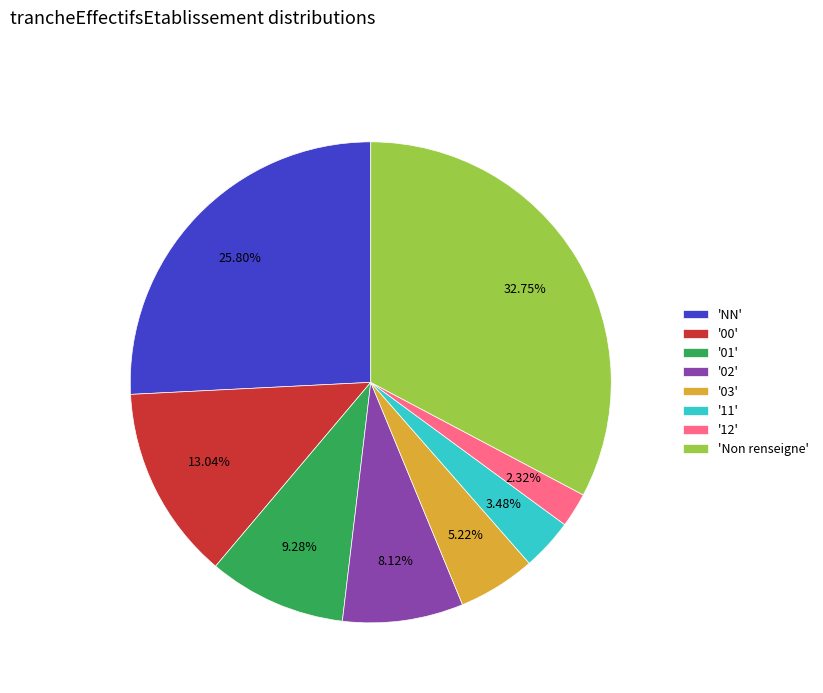

Is the sum of '12' and '03' greater than half?

No